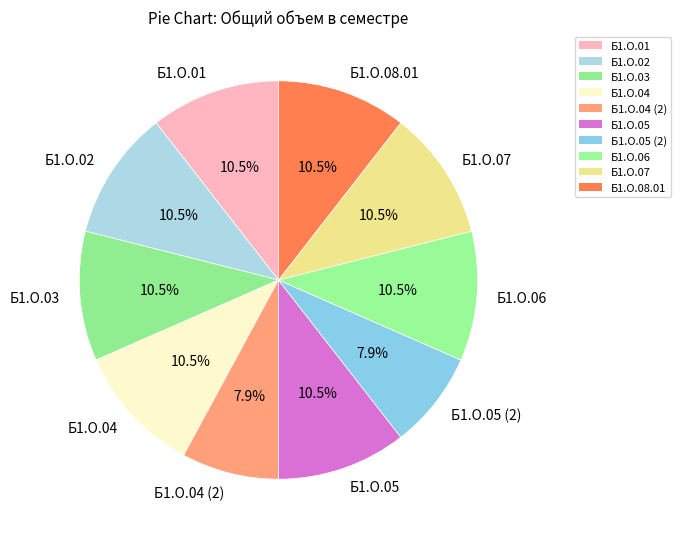

To the nearest percent, what is the difference between the Б1.О.06 and Б1.О.05 (2) slice percentages?

3%